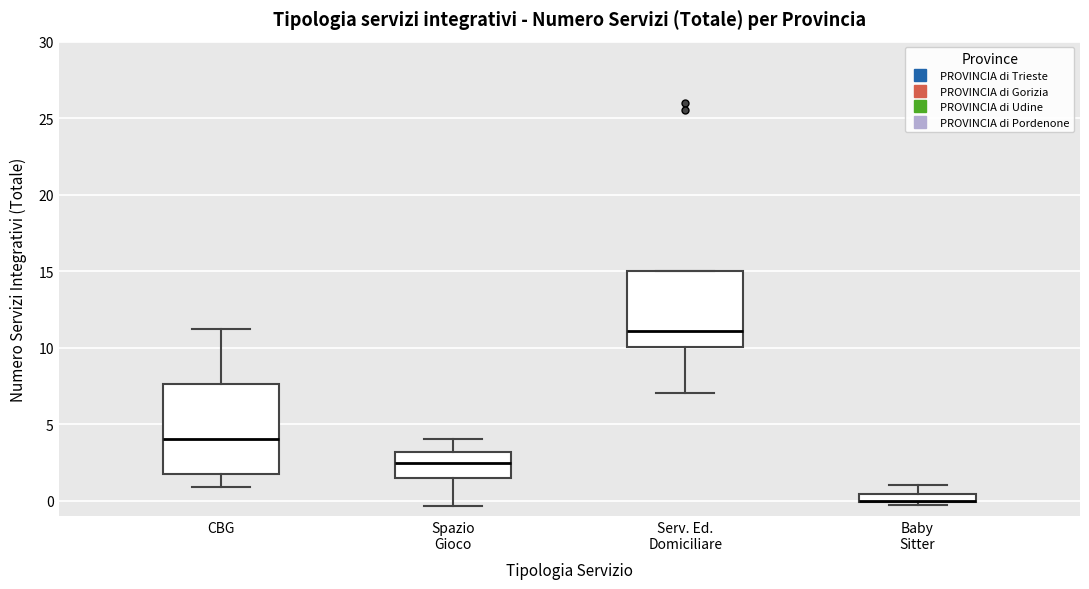

Comparing the boxes themselves (not the whiskers), which one is the tallest?

CBG